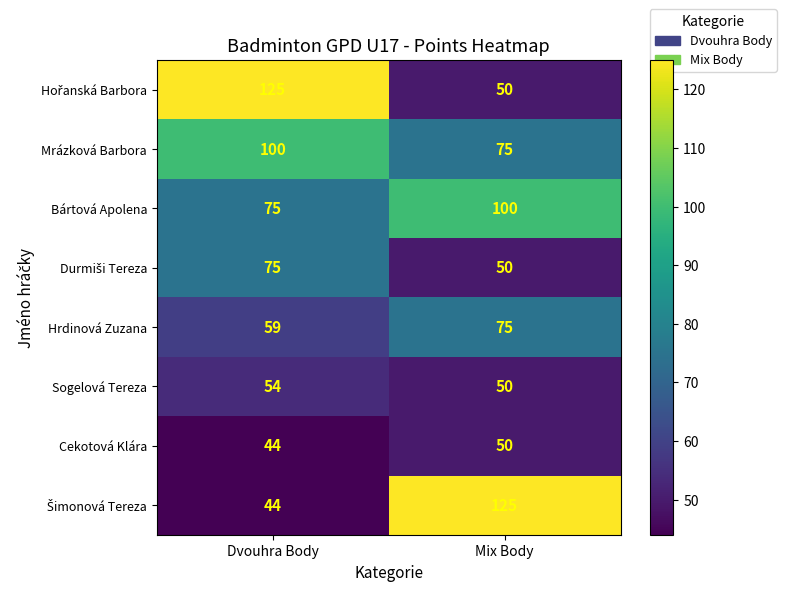

What is the sum of the Cekotová Klára values at Dvouhra Body and Mix Body?

94